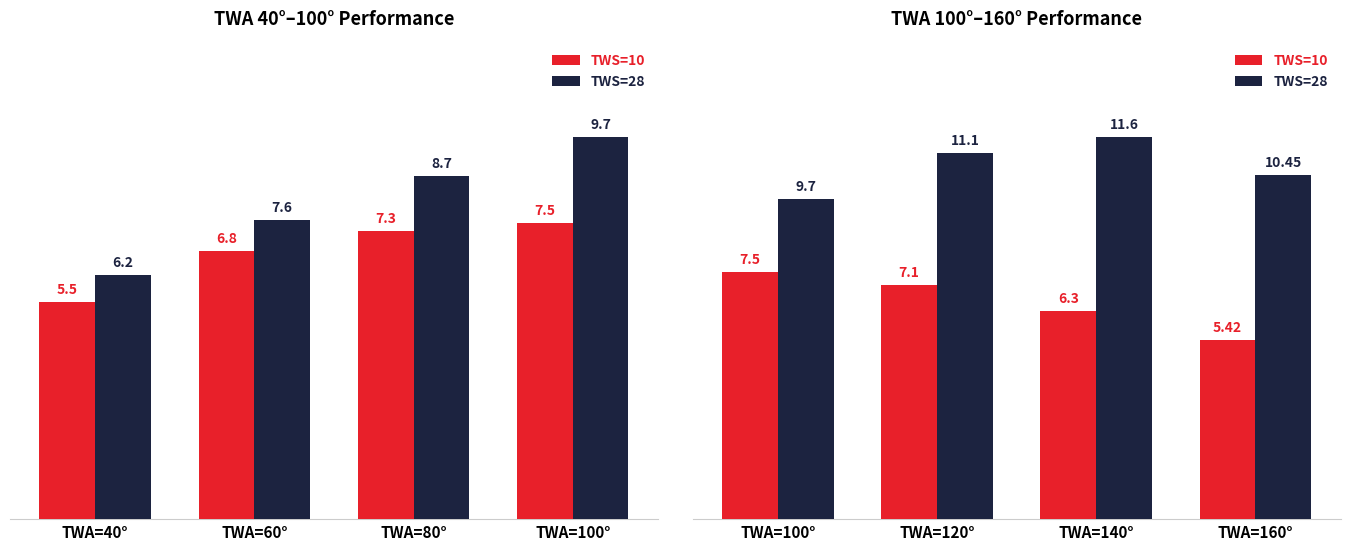

What is the minimum value for TWS=10?

5.4